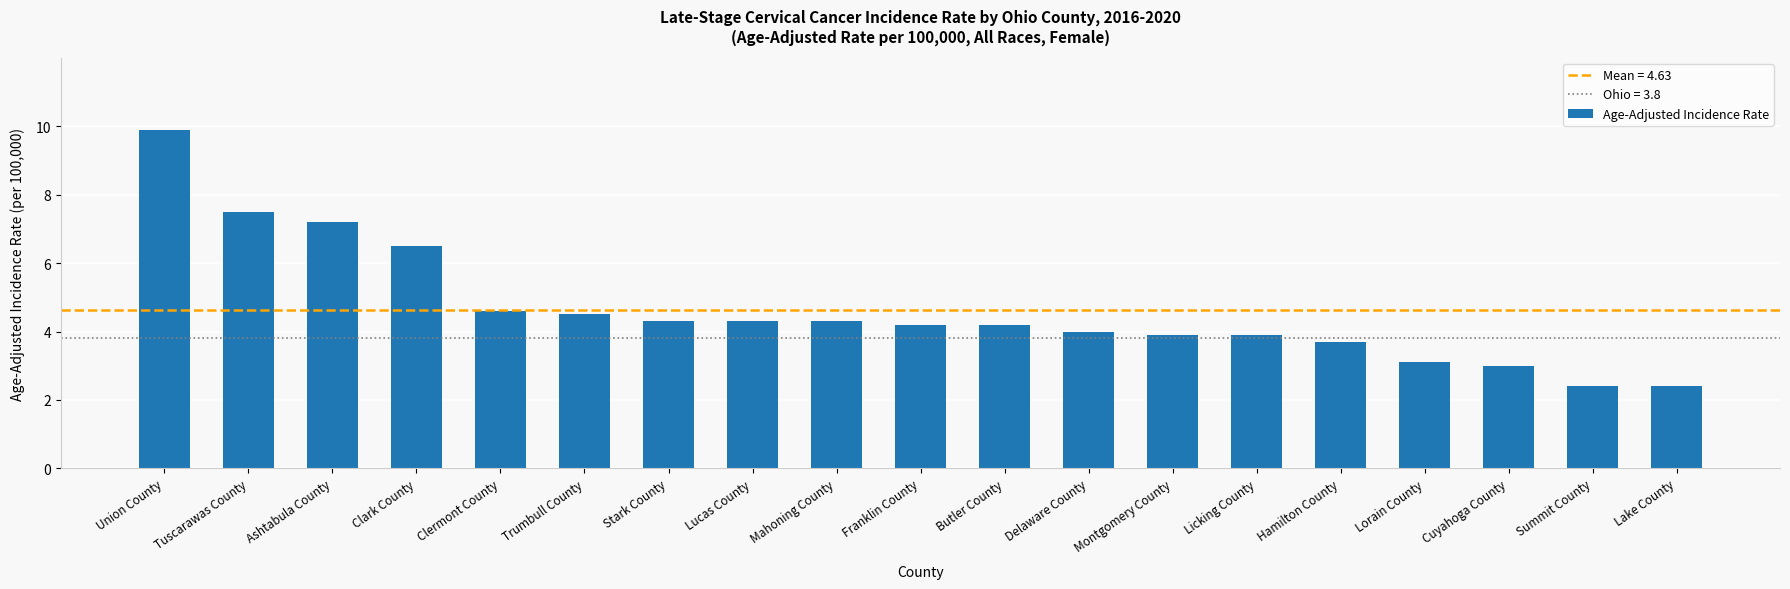

What position from the left is Ashtabula County?

3